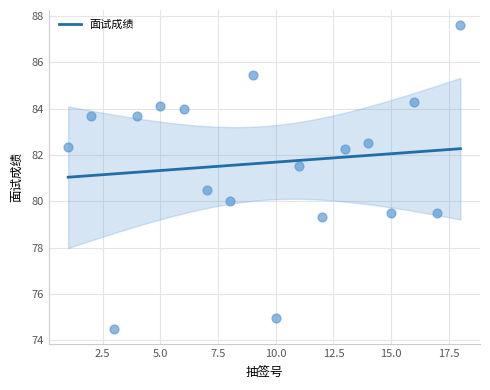

What is the range of X values (max minus min)?

17.0